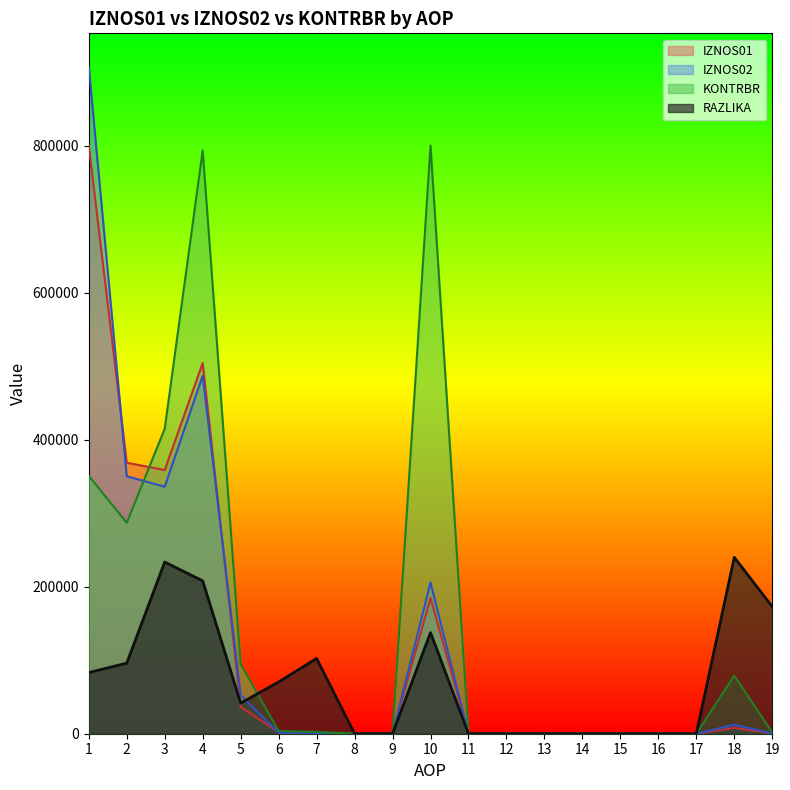

Where is KONTRBR nearest to the value 399943?

3